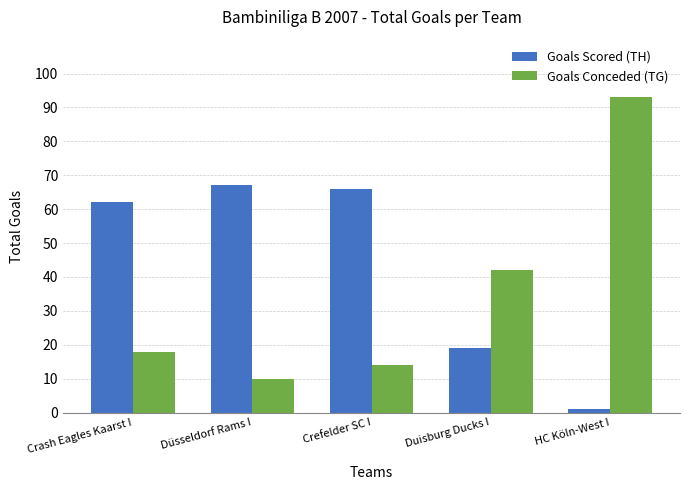

What is the difference between the maximum and minimum values in the Goals Conceded (TG) series?

83